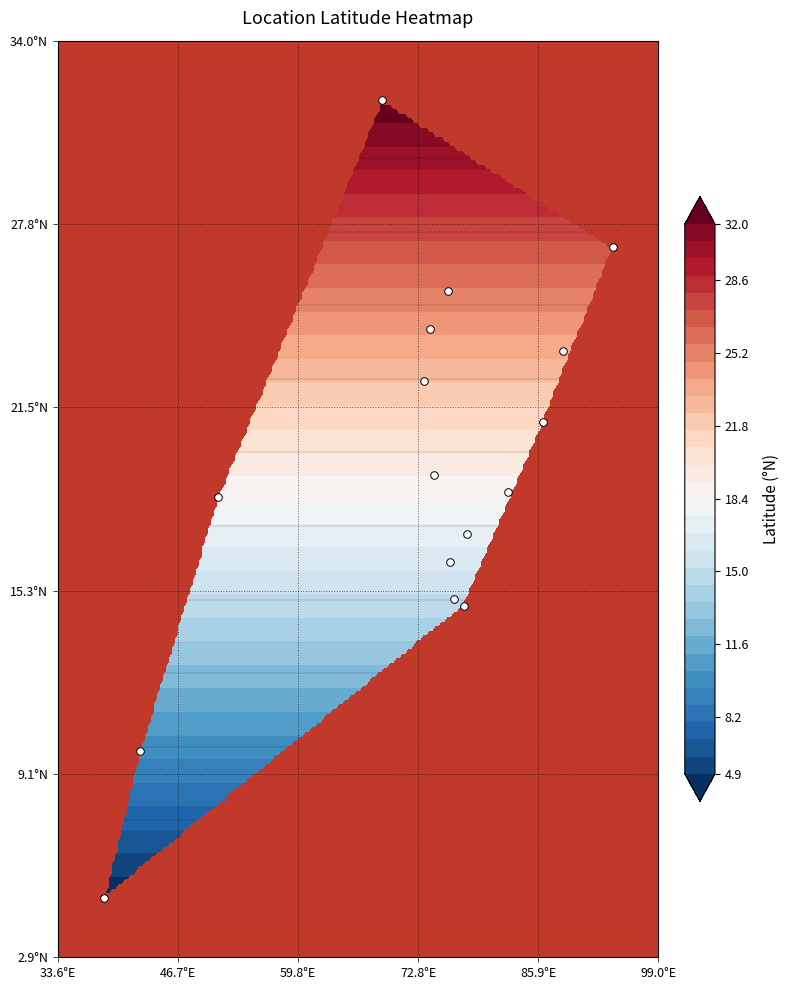

What is the difference between the maximum and minimum values?

27.1